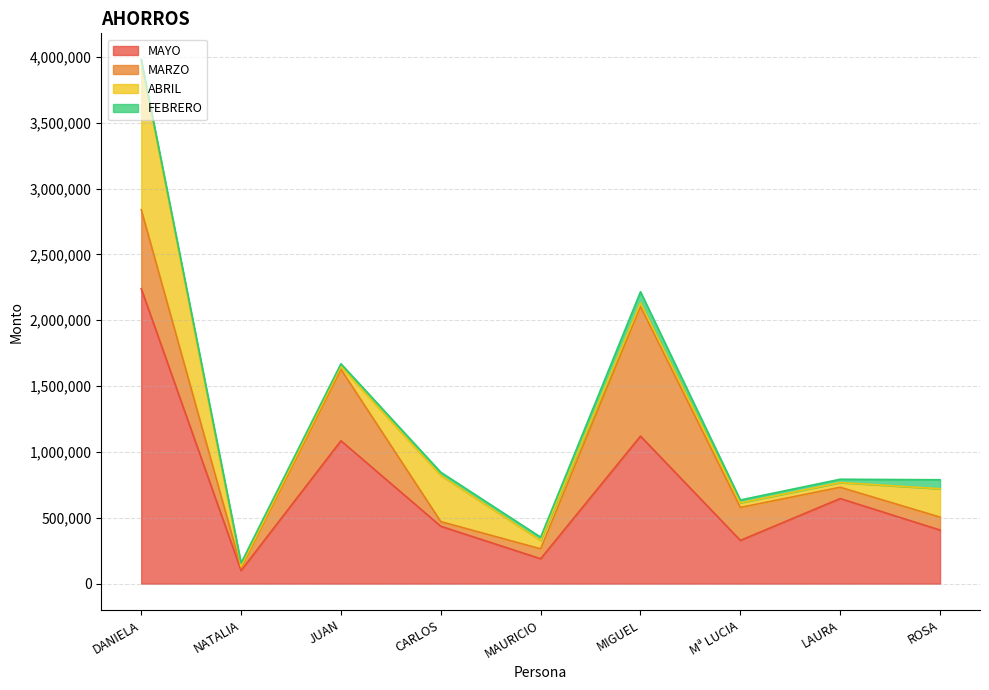

At how many categories does at least one series exceed 60180?

9